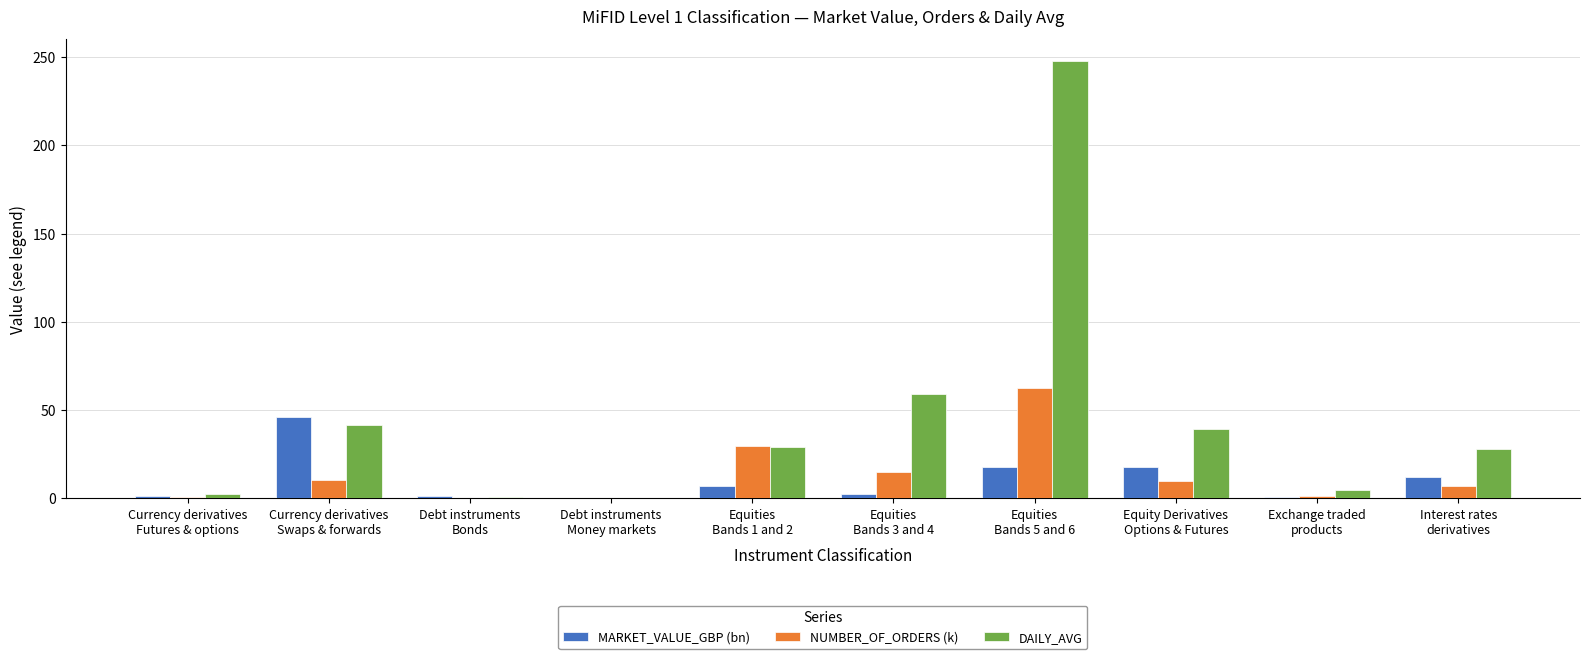

What is the sum of all DAILY_AVG values?

453.3